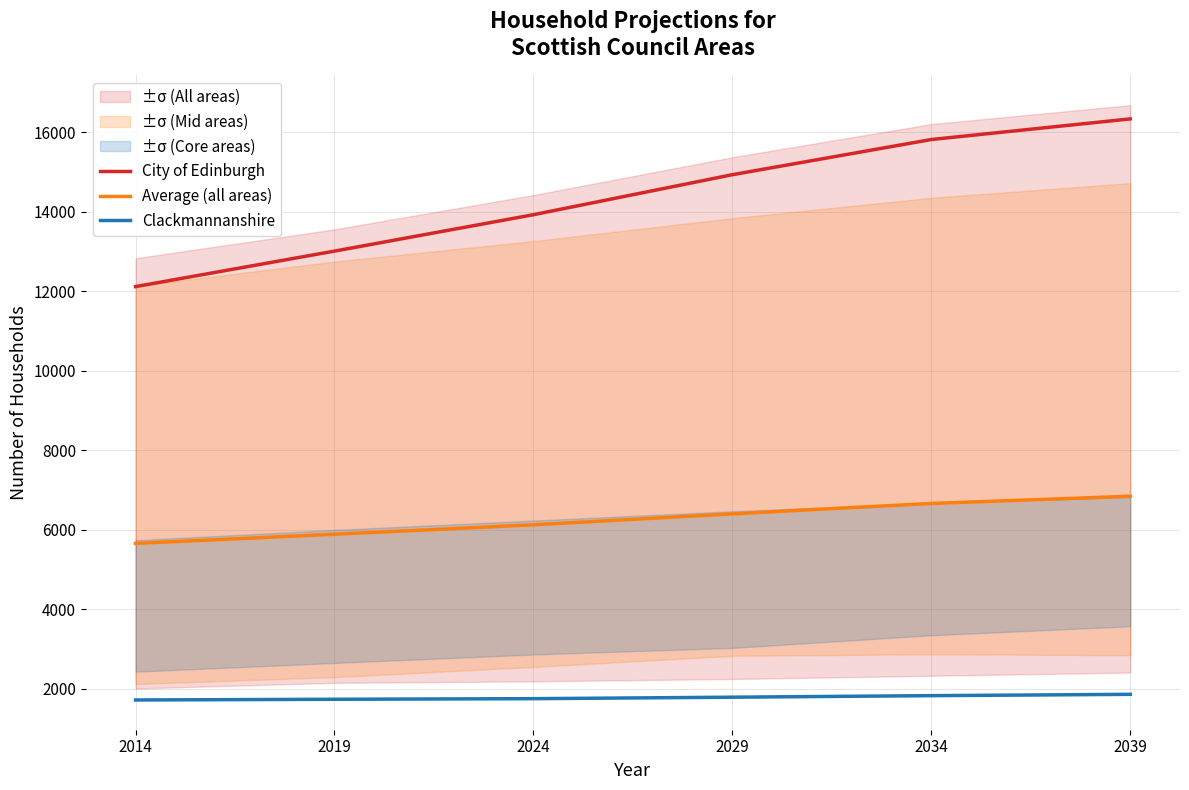

Is the value of Average (all areas) at 2029 greater than the value of Clackmannanshire at 2039?

Yes